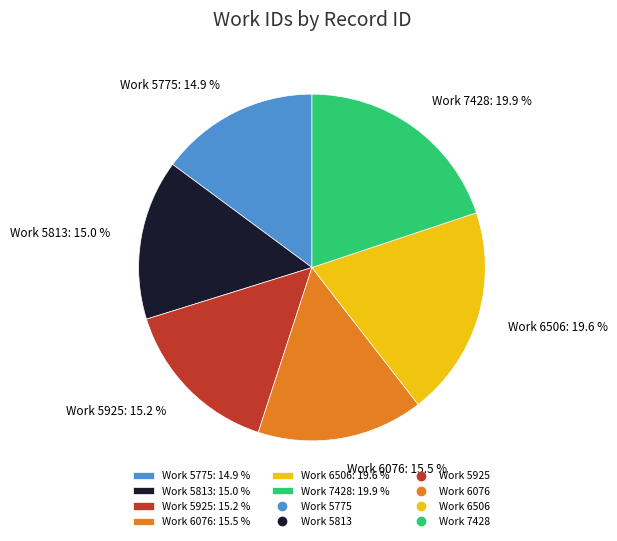

Does any single category account for the majority?

No